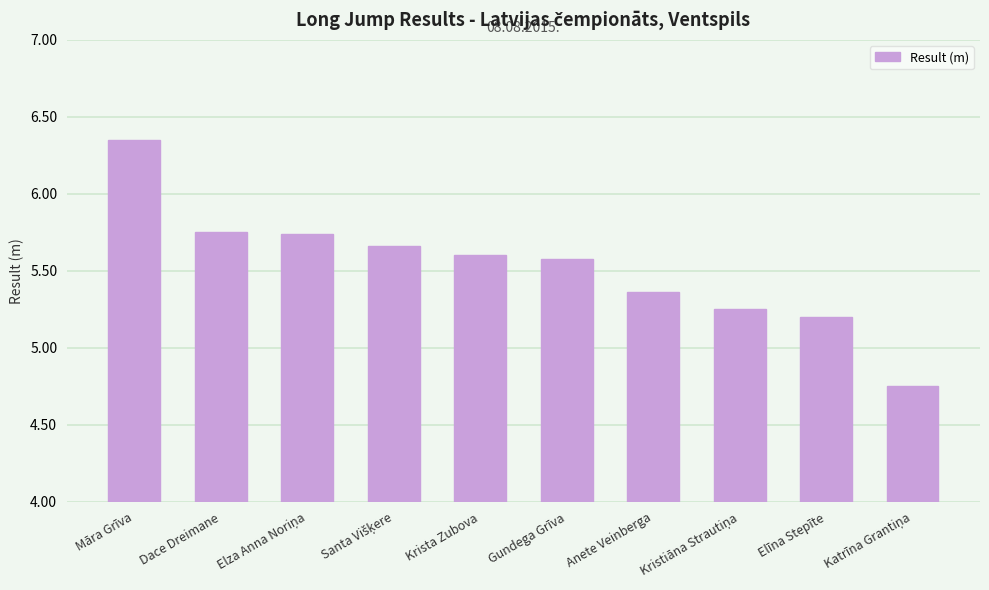

Which has a higher value, Anete Veinberga or Māra Grīva?

Māra Grīva